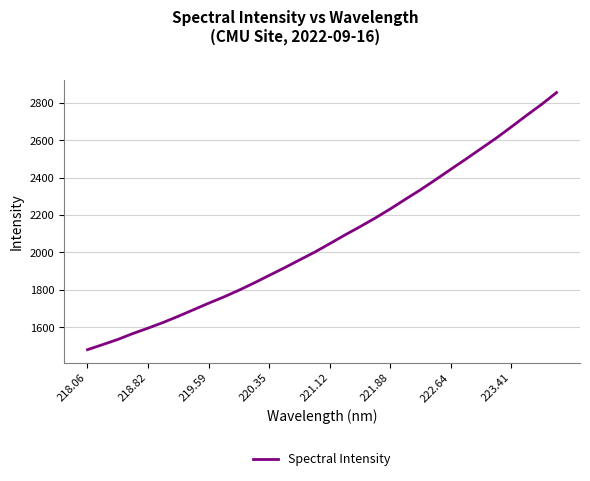

What is the maximum value shown in the chart?

2855.9